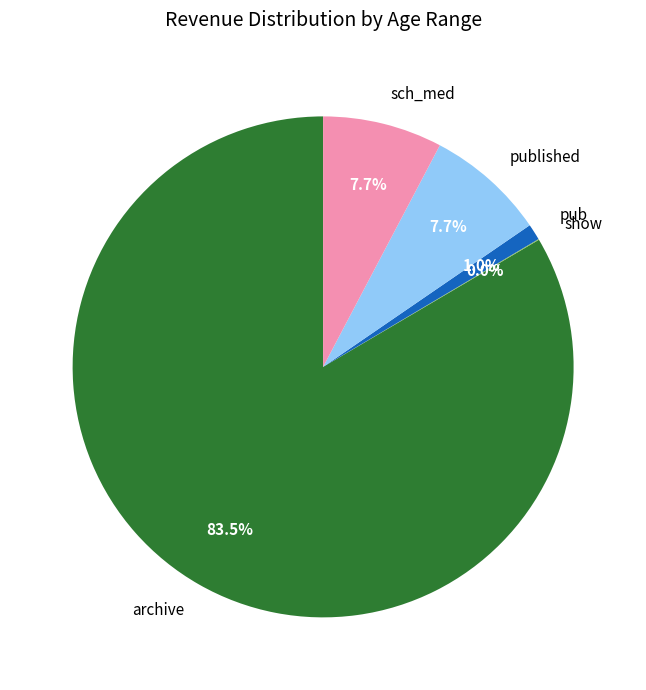

To the nearest percent, what percentage of the pie is published?

8%